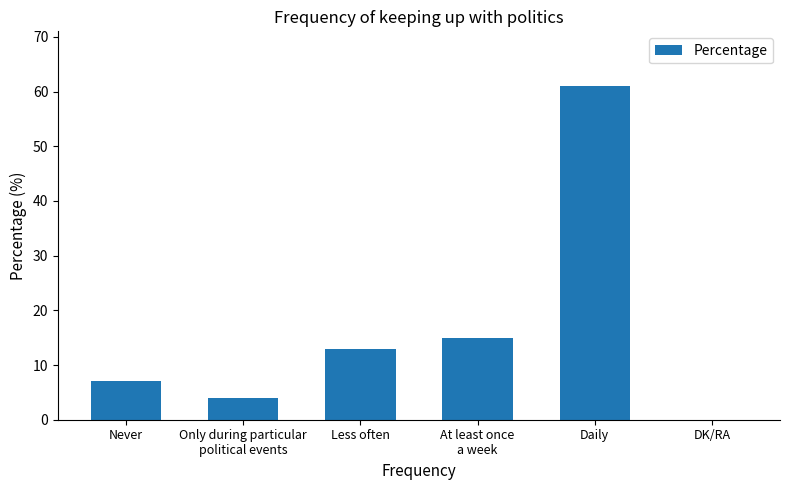

Between Less often and Daily, which is larger?

Daily